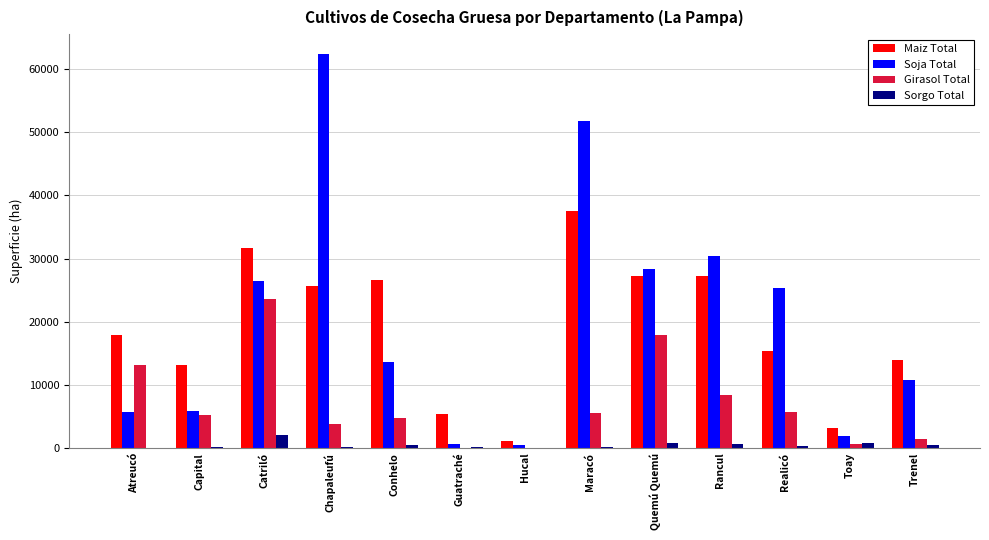

What is the maximum value for Soja Total?

62394.2